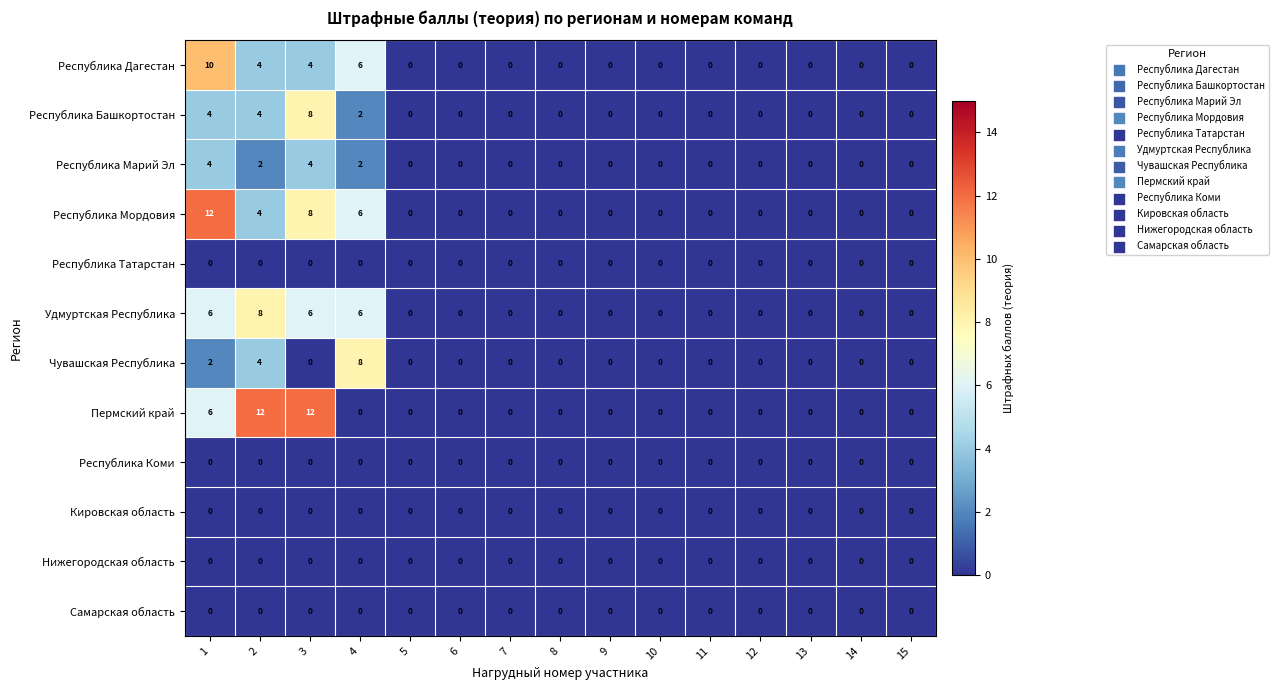

Count the Республика Дагестан values in the range 0 to 4.

13